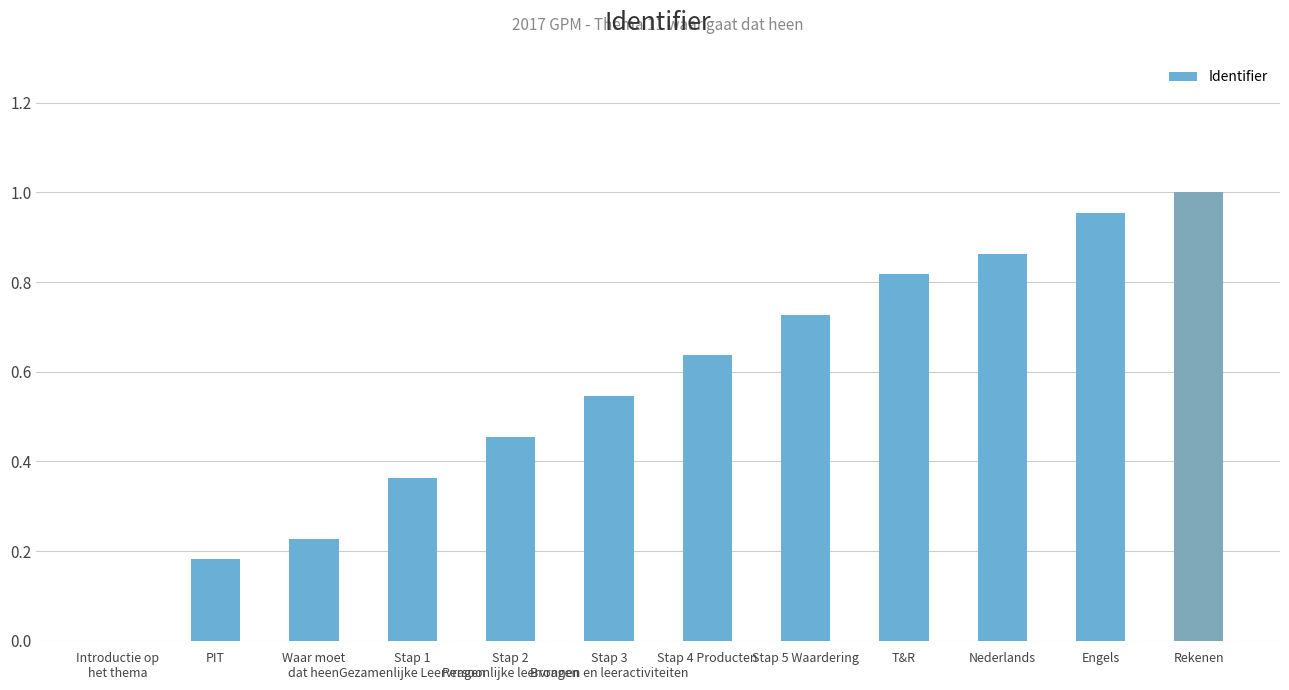

Between Stap 5 Waardering and Introductie op
het thema, which is larger?

Stap 5 Waardering